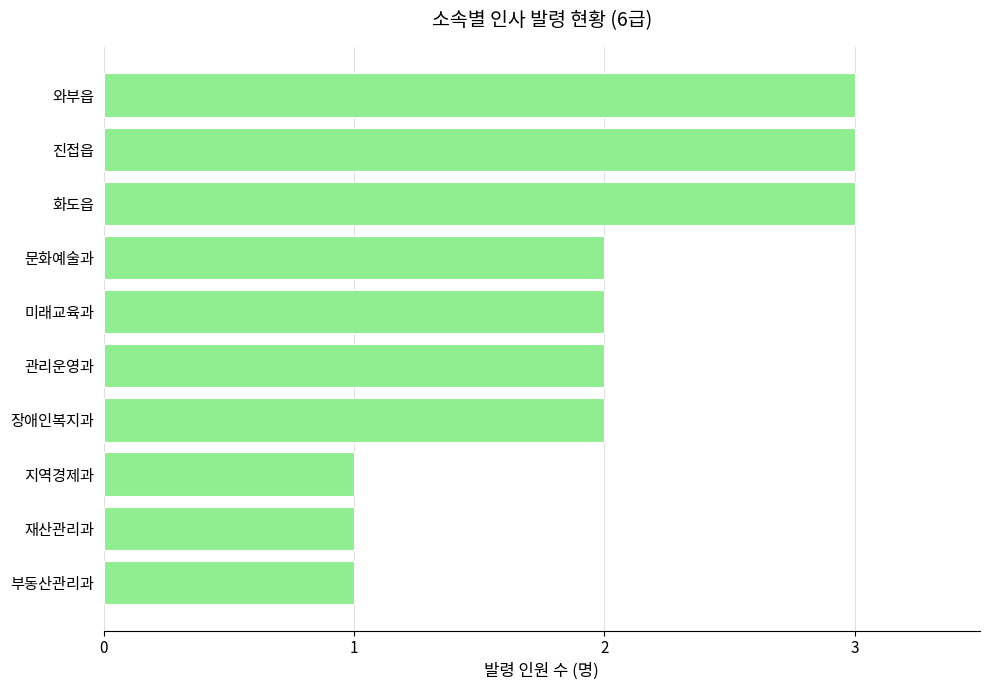

Reading top to bottom, list all the values displayed in this chart.

와부읍=3	진접읍=3	화도읍=3	문화예술과=2	미래교육과=2	관리운영과=2	장애인복지과=2	지역경제과=1	재산관리과=1	부동산관리과=1